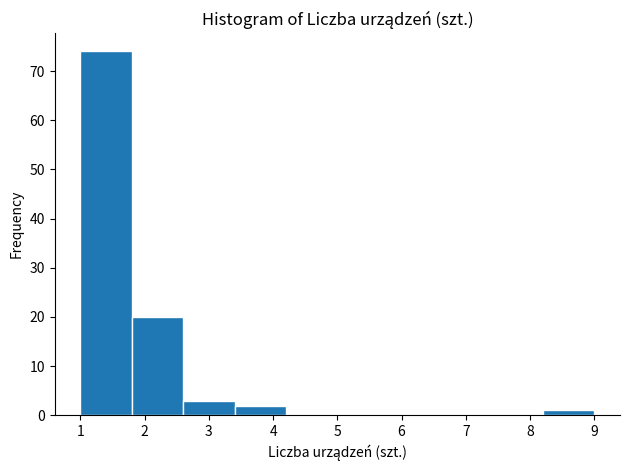

Reading left to right, transcribe this chart: for each bar, give the range it covers on the x-axis and its height. The values are not printed on the chart, so give them approximately, as read against the axis.

1.0 to 1.8: 74
1.8 to 2.6: 20
2.6 to 3.4: 3
3.4 to 4.2: 2
4.2 to 5.0: 0
5.0 to 5.8: 0
5.8 to 6.6: 0
6.6 to 7.4: 0
7.4 to 8.2: 0
8.2 to 9.0: 1